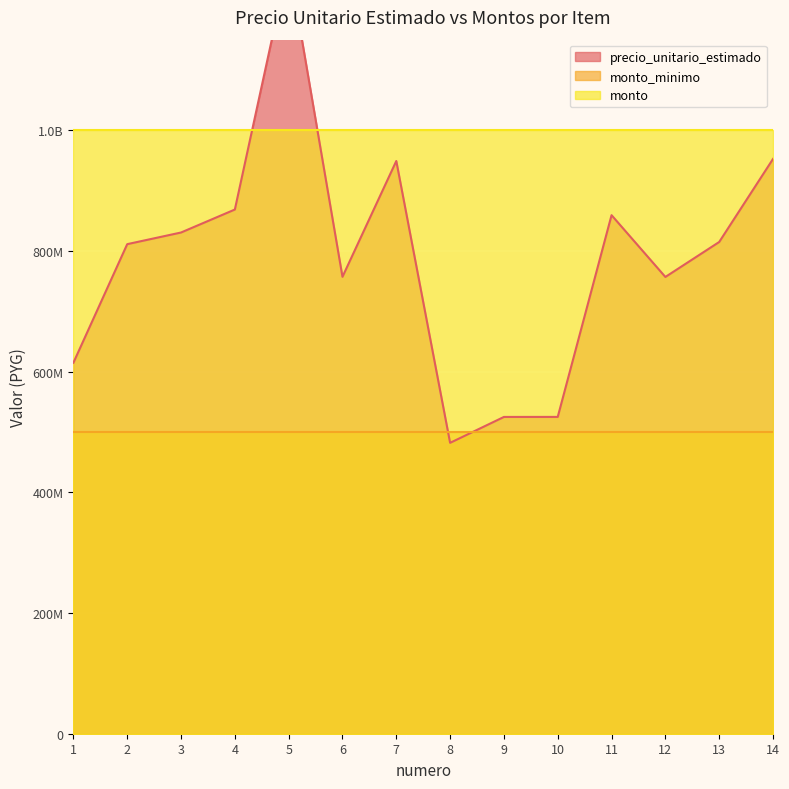

Reading left to right, transcribe all the data shown in this chart.

precio_unitario_estimado: 614698750	811170500	830483000	868554750	1278488250	757078500	948953750	481952750	524891625	524944625	859206250	756833125	814760000	952358750
monto_minimo: 500000000	500000000	500000000	500000000	500000000	500000000	500000000	500000000	500000000	500000000	500000000	500000000	500000000	500000000
monto: 1000000000	1000000000	1000000000	1000000000	1000000000	1000000000	1000000000	1000000000	1000000000	1000000000	1000000000	1000000000	1000000000	1000000000